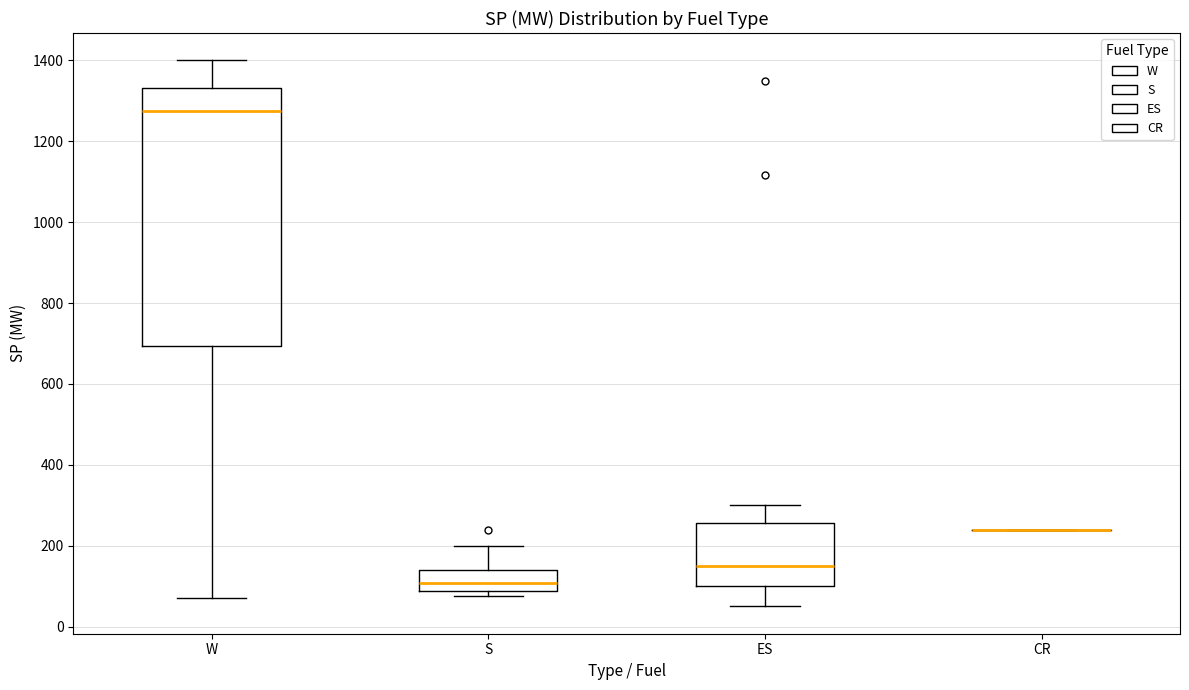

Reading left to right, read every box against the y-axis: the position of its median line, the range the box covers, and the ends of its whiskers. The values are not printed on the chart, so give them approximately, as read against the axis.

W: median 1280, box 700 to 1340, whiskers 80 to 1400
S: median 100, box 80 to 140, whiskers 80 (just below the box's lower edge) to 200
ES: median 160, box 100 to 260, whiskers 60 to 300
CR: box collapsed to a line at 240, whiskers 240 to 240